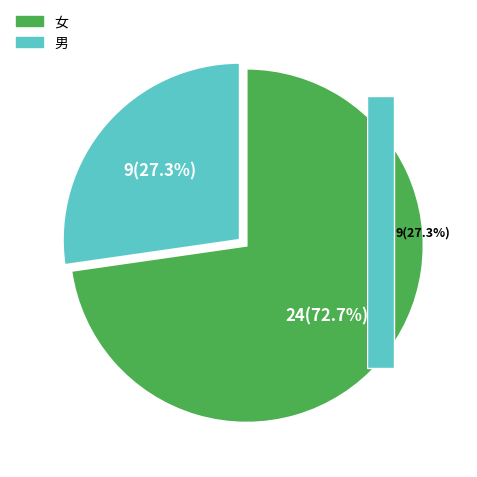

Which category accounts for the majority?

女